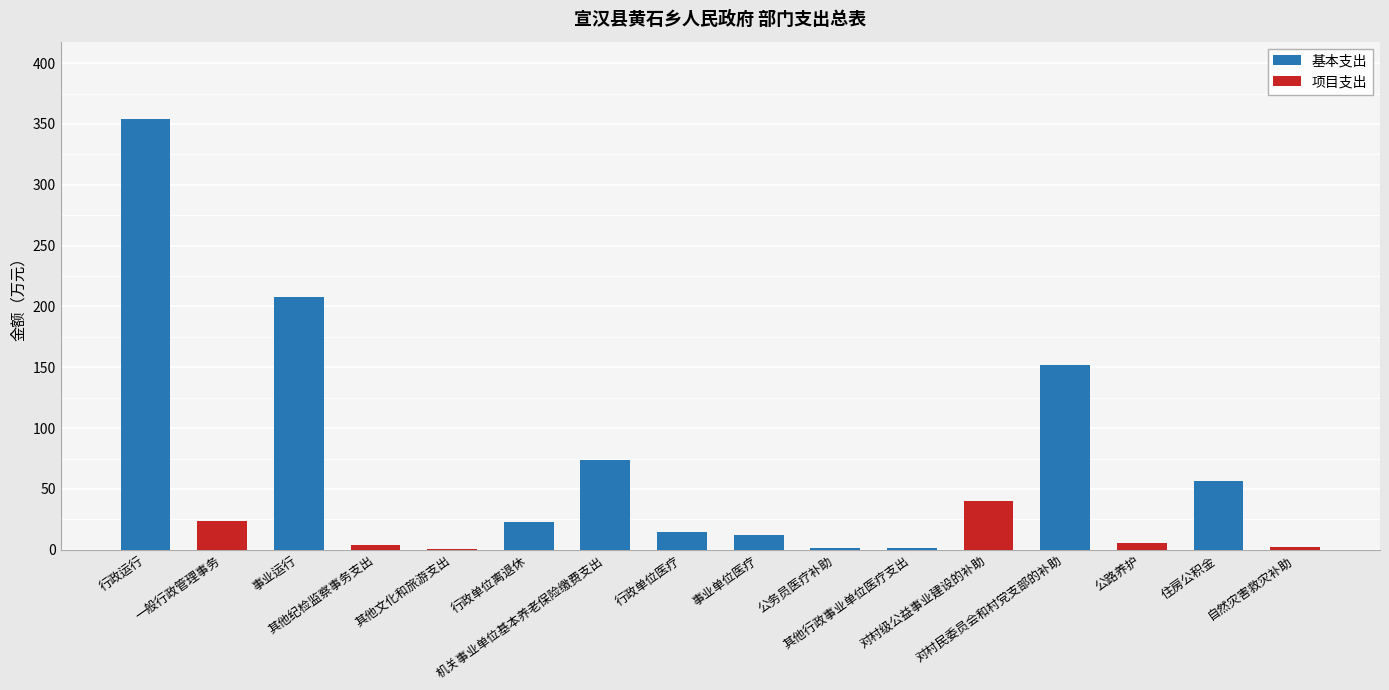

Rank the series by their average value, from lowest to highest.

项目支出, 基本支出